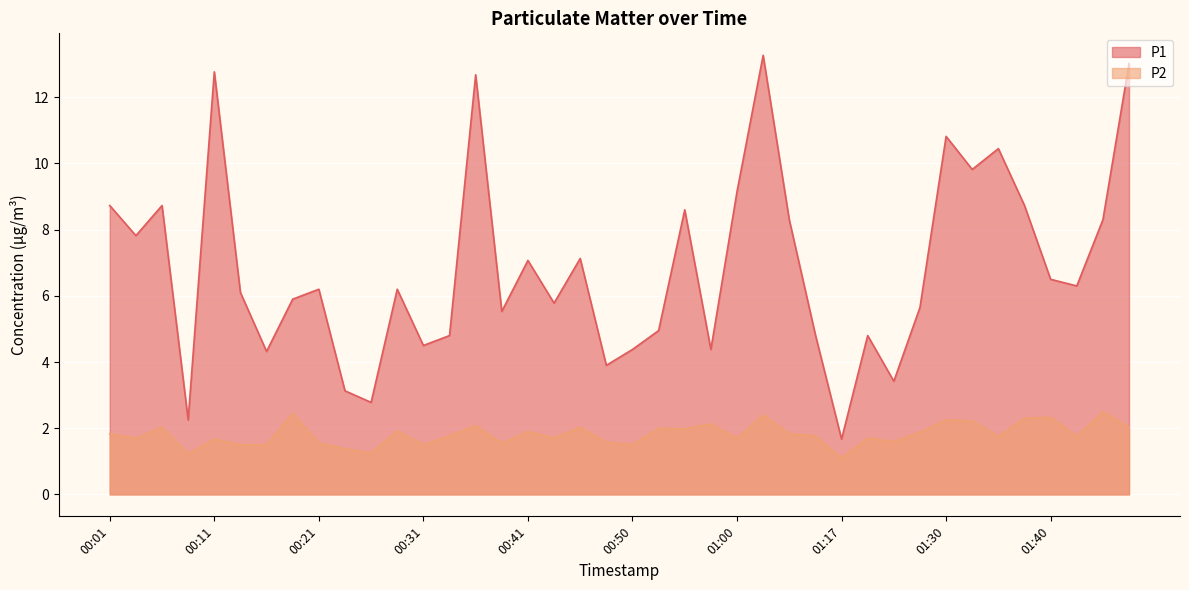

What position from the left is 01:27?

32